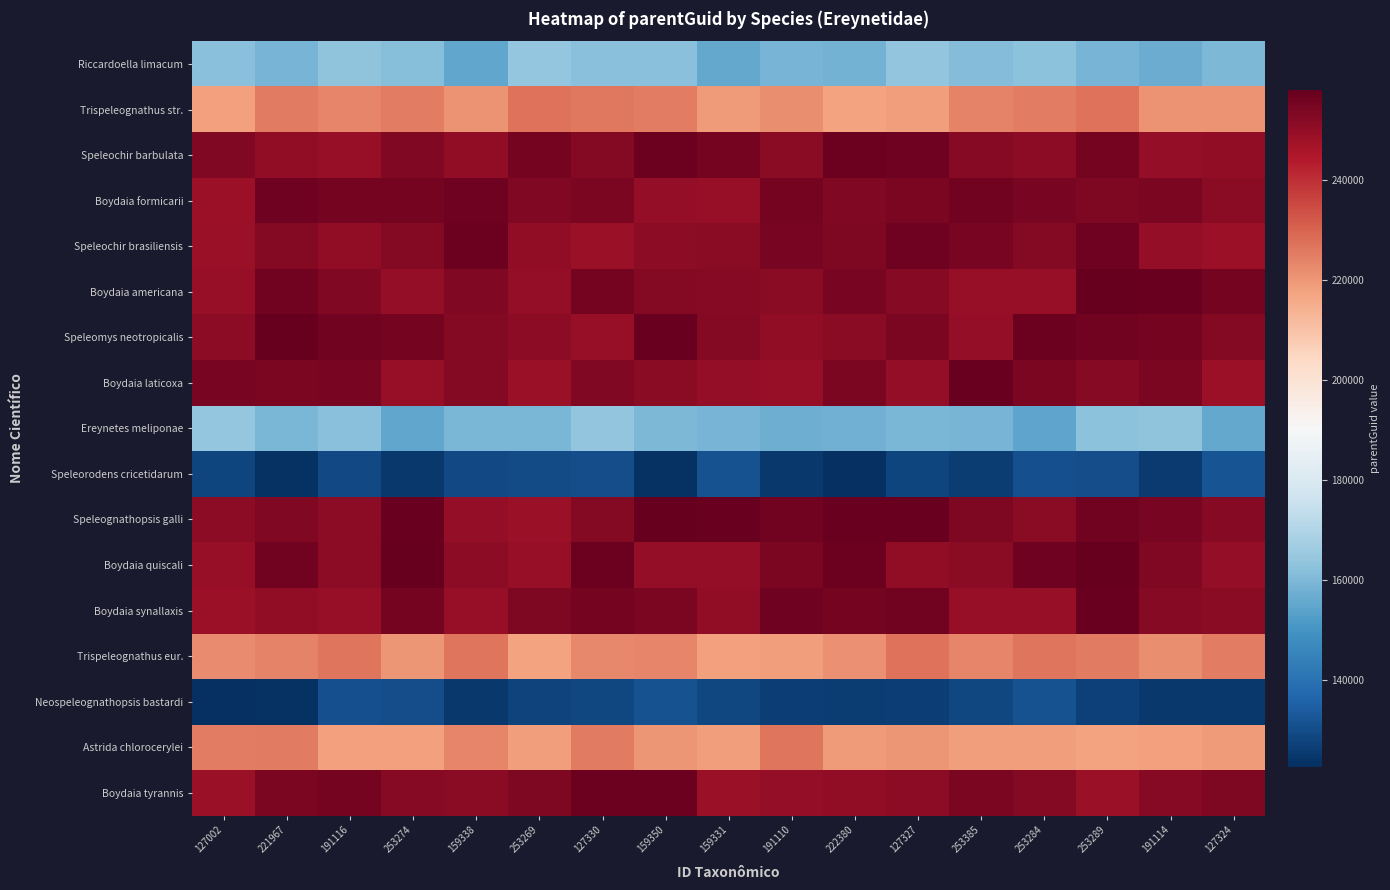

What is the spread (max minus min) of values at 159338?

132256.6